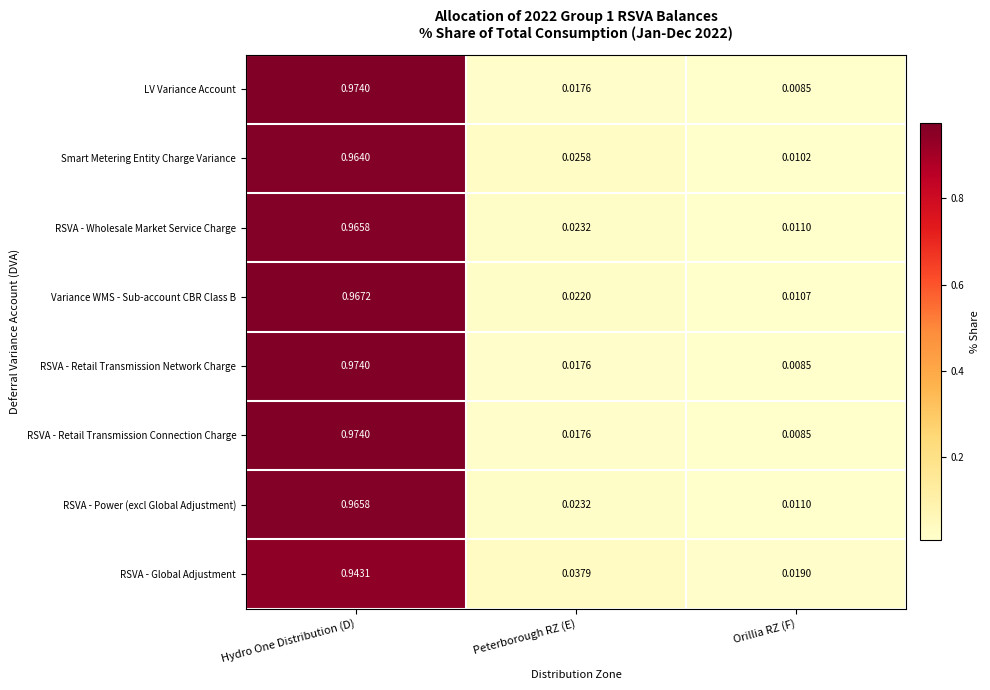

Between Peterborough RZ (E) and Orillia RZ (F), which series saw the biggest shift?

RSVA - Global Adjustment